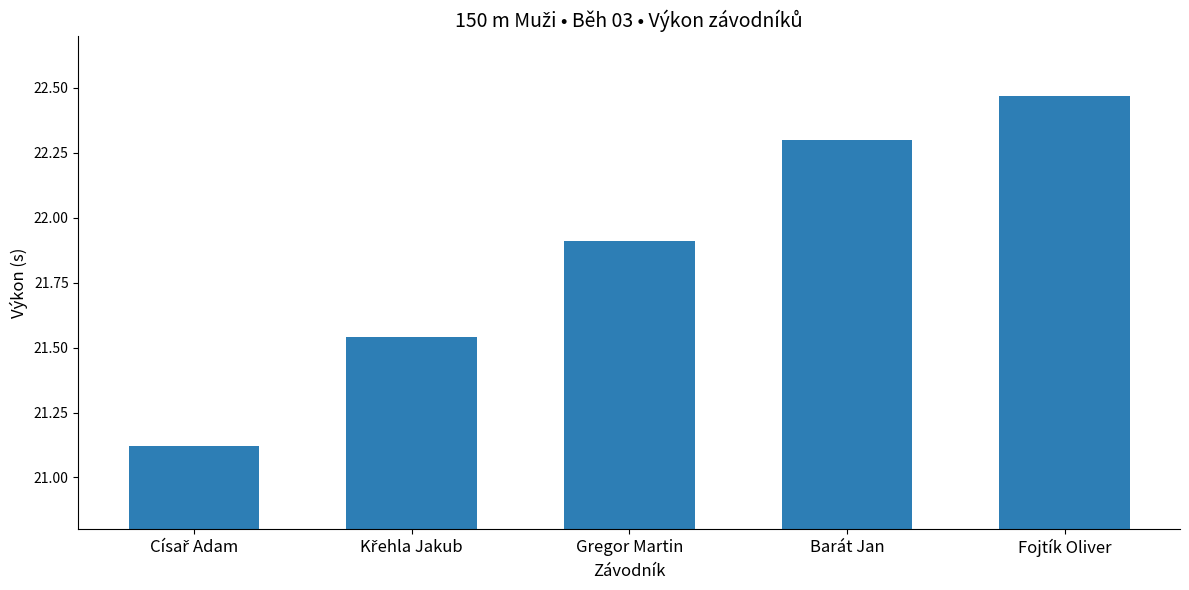

What is the difference between the second highest and minimum values?

1.2